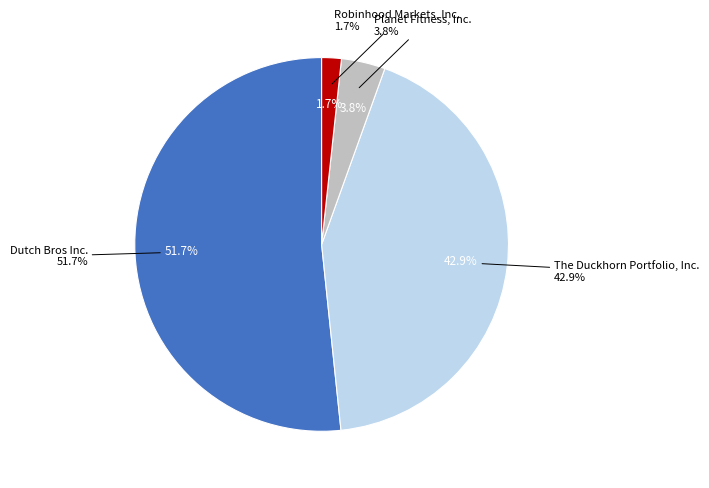

Is there any slice that represents more than half of the pie?

Yes